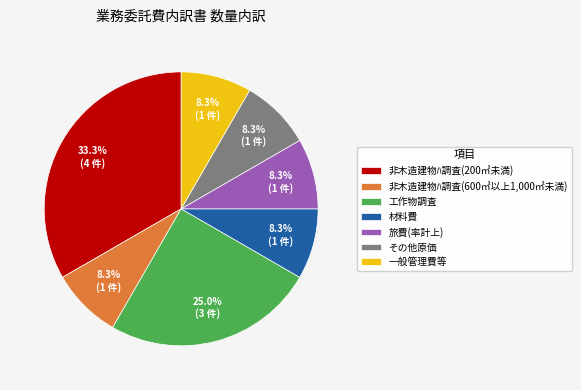

What is the ratio of the value at 一般管理費等 to the value at その他原価?

1.0